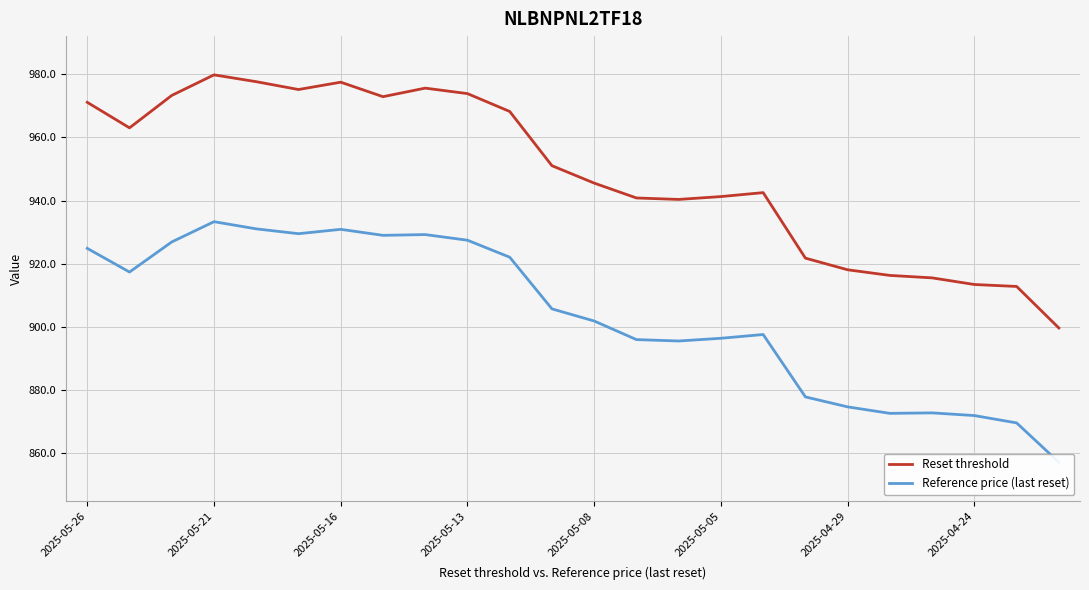

The value of Reset threshold at 2025-05-26 is 395.2. True or false?

False